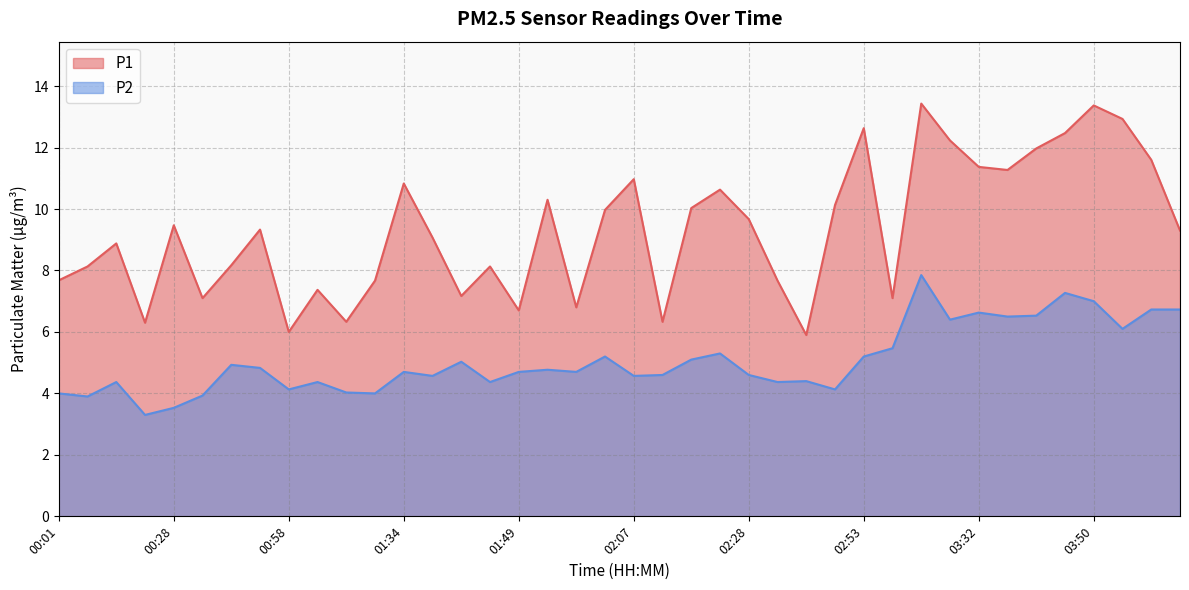

What is the minimum value shown in the chart?

3.3